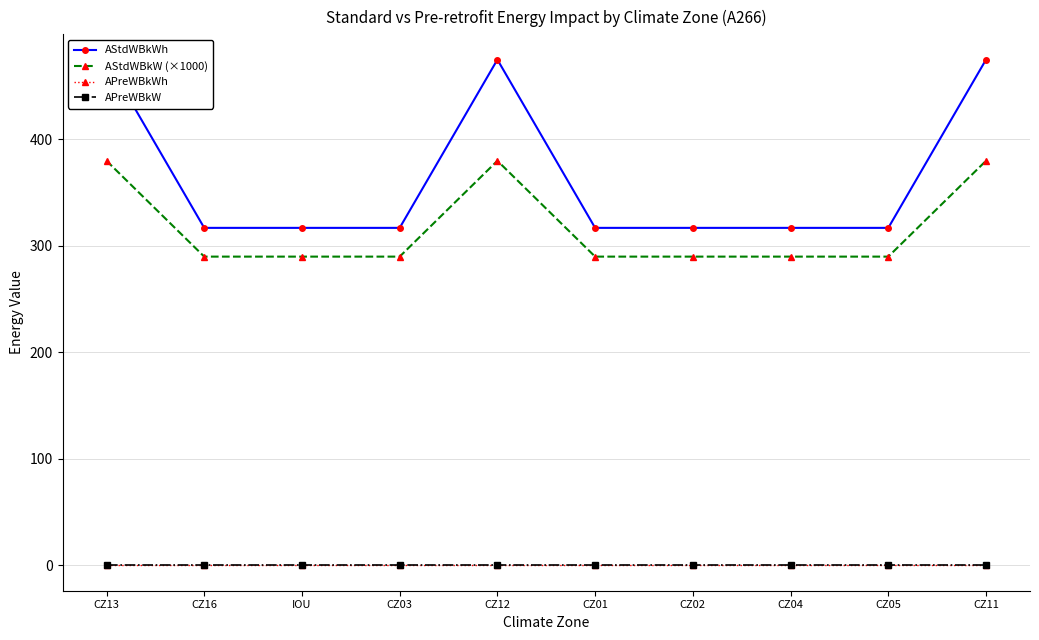

At which category is the sum across all series the highest?

CZ13